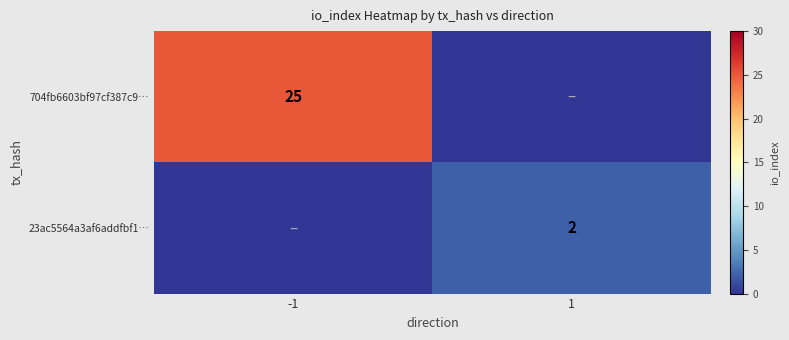

Is the value of 23ac5564a3af6addfbf1… at 1 greater than the value of 704fb6603bf97cf387c9… at -1?

No